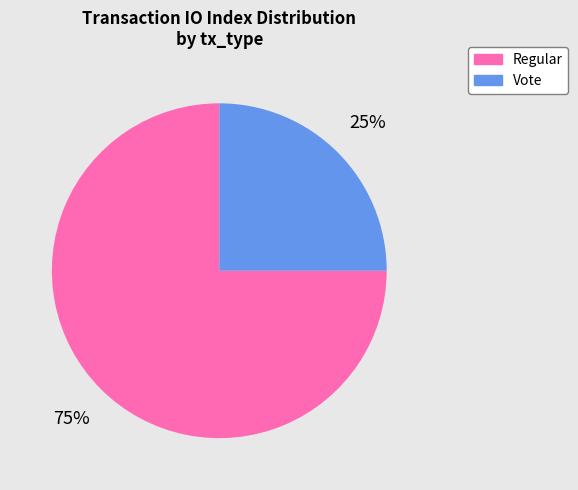

What percentage is the Vote slice, to the nearest percent?

25%